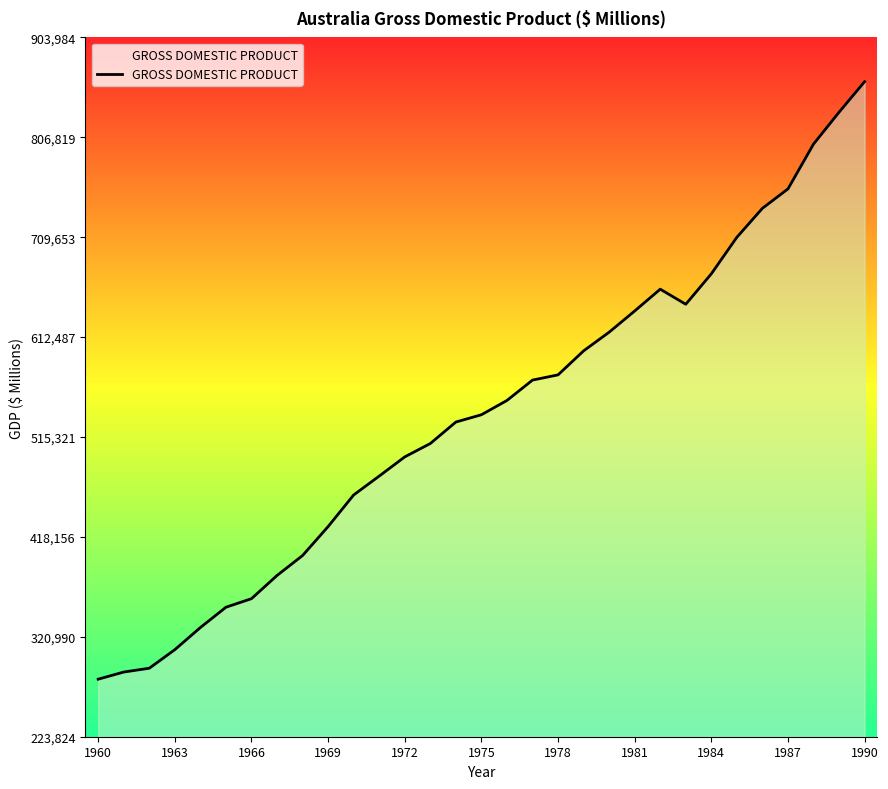

What is the maximum value shown in the chart?

860938